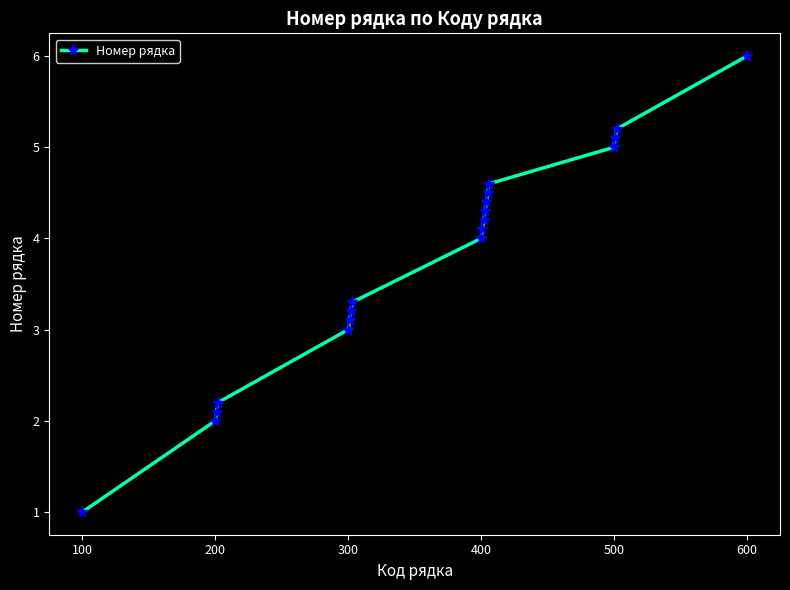

Reading left to right, what are all the values shown in this chart?

1.0	2.0	2.1	2.2	3.0	3.1	3.2	3.3	4.0	4.1	4.2	4.3	4.4	4.5	4.6	5.0	5.1	5.2	6.0